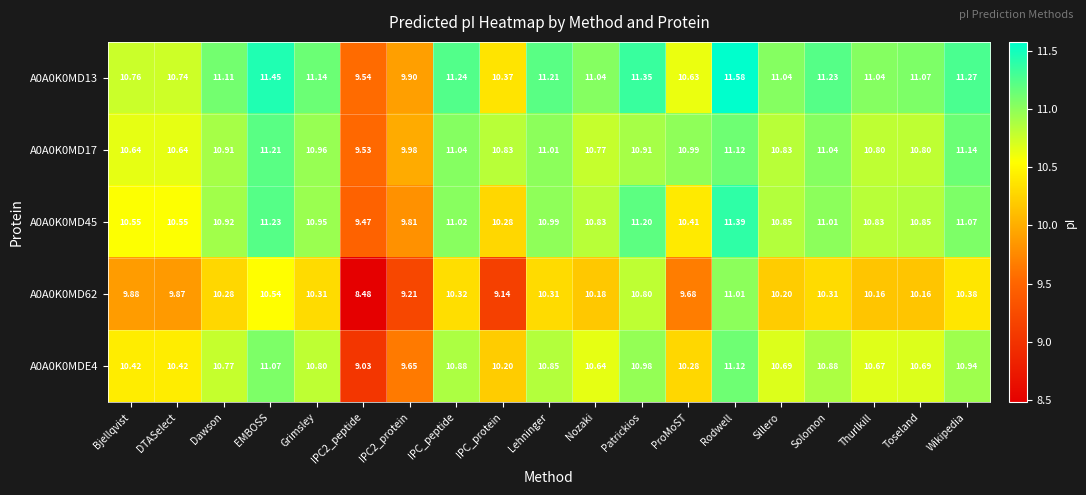

At which category does the chart reach its peak across all series?

Rodwell